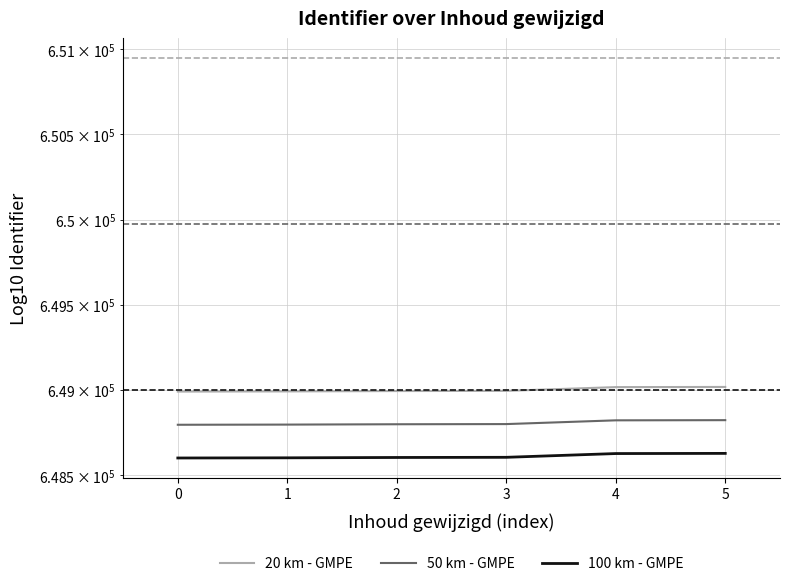

Where is 100 km - GMPE nearest to the value 648615?

3